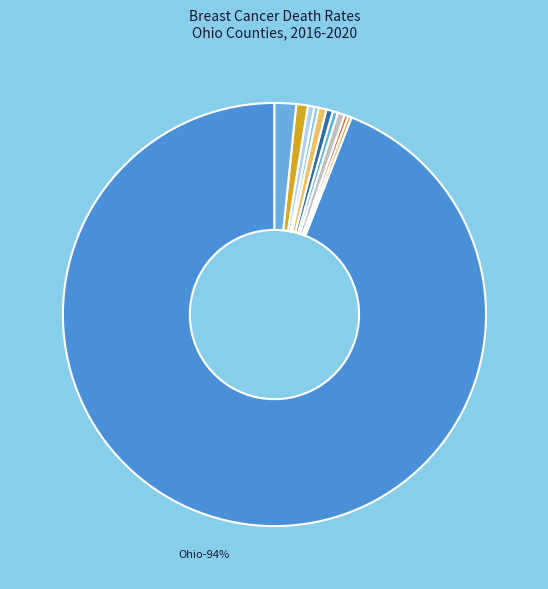

Does any single category account for the majority?

Yes